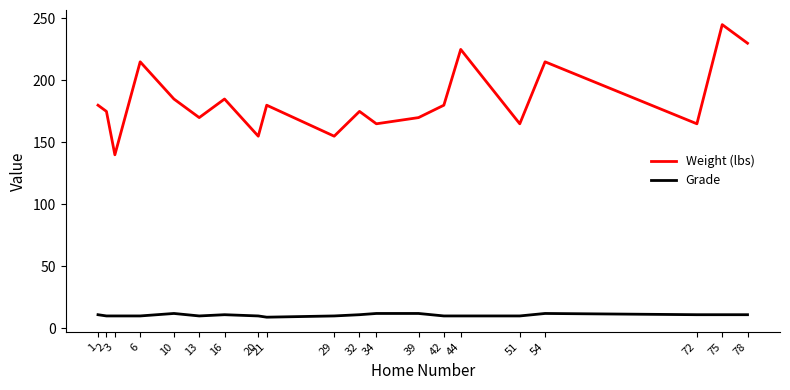

Between 34 and 75, which series saw the biggest shift?

Weight (lbs)